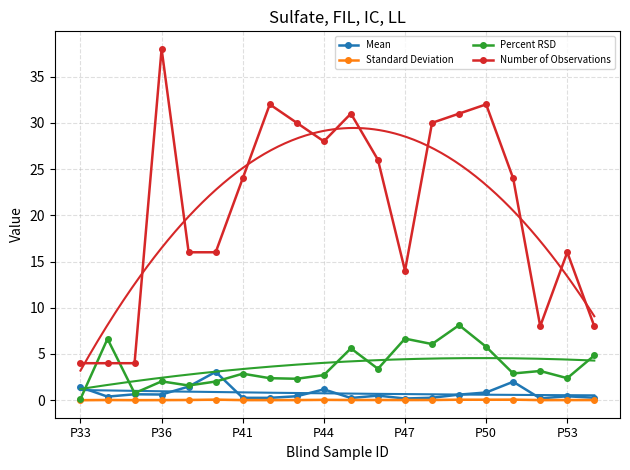

True or false: Number of Observations has more than 2 interior local peaks.

True